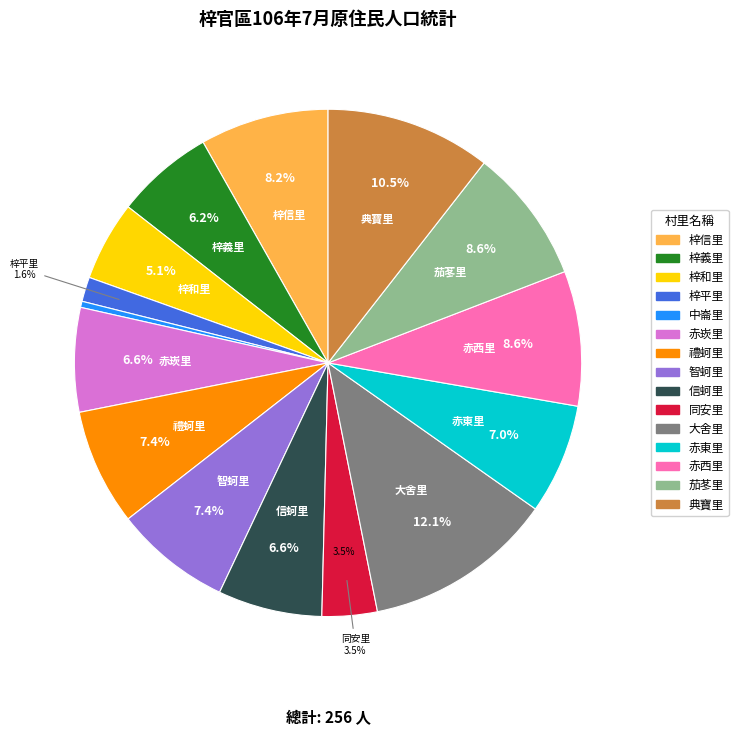

Approximately how many times larger is the value at 智蚵里 compared to 典寶里?

0.7